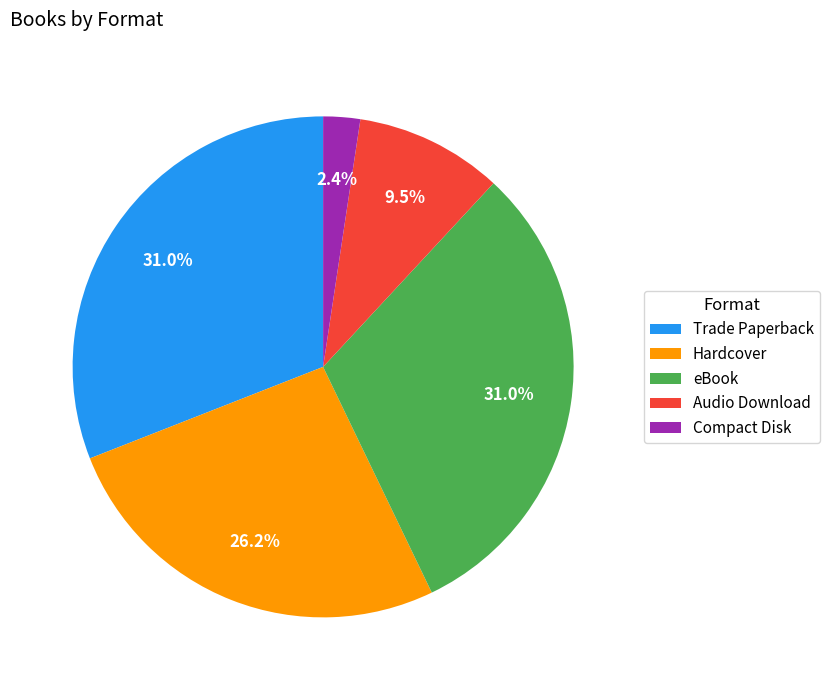

The Compact Disk slice represents 8% of the pie. True or false?

False